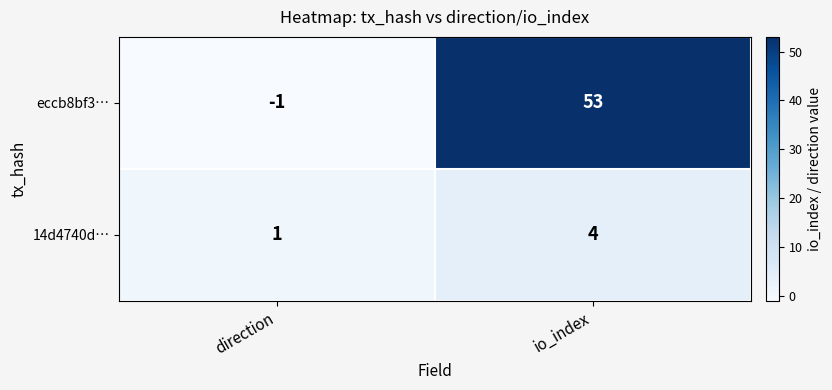

What is the sum of all 14d4740d… values?

5